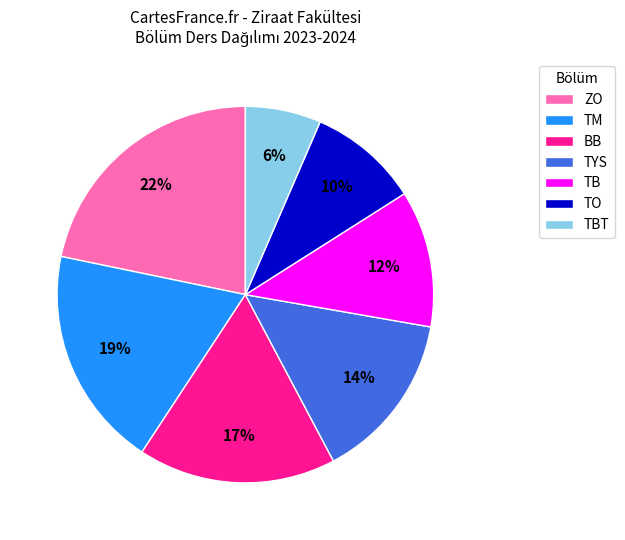

What is the largest slice in the pie chart?

ZO